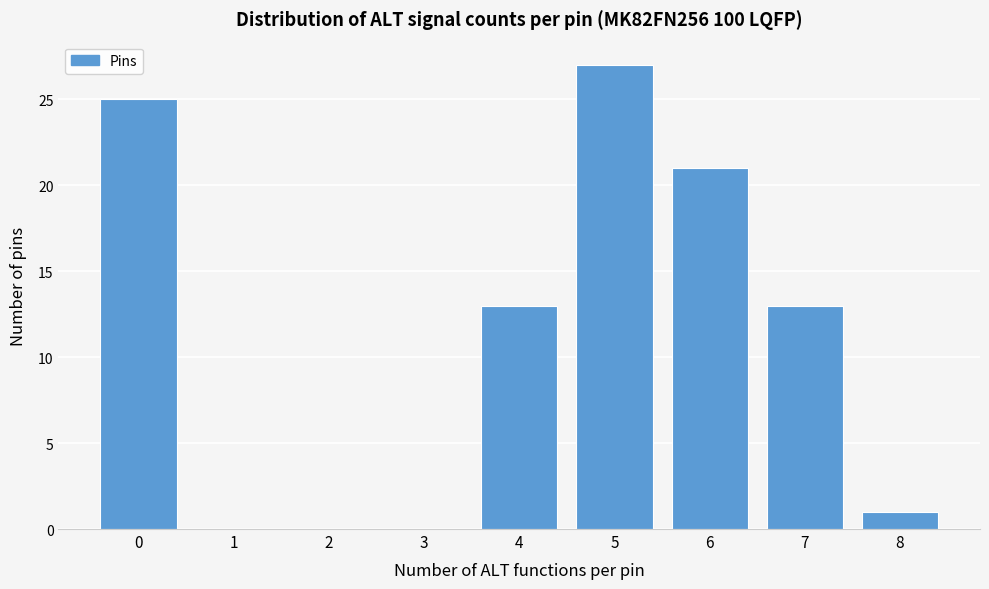

Reading right to left, transcribe all the data shown in this chart.

8=1	7=13	6=21	5=27	4=13	3=0	2=0	1=0	0=25